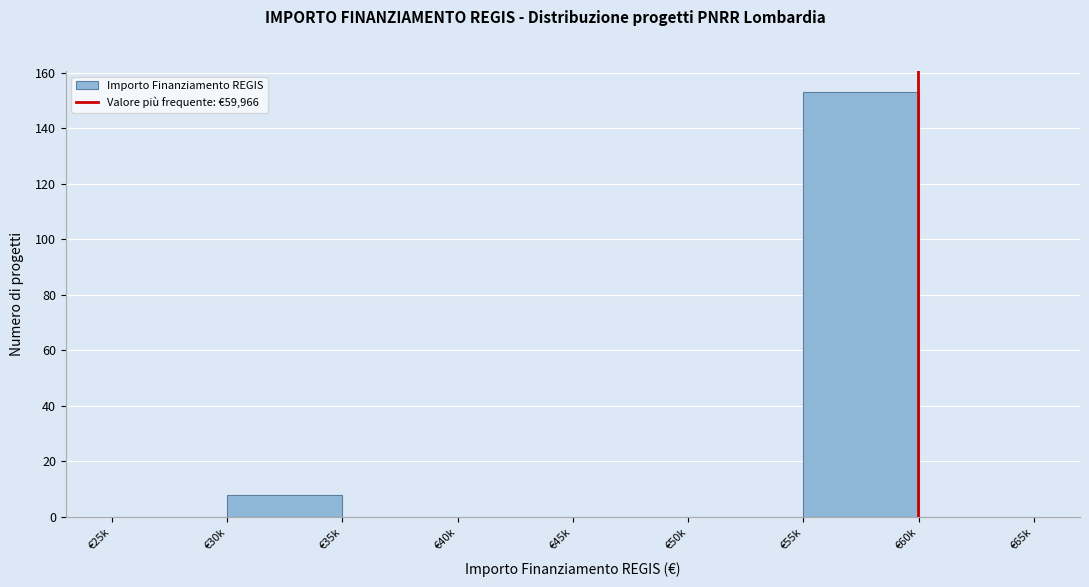

Reading right to left, what are all the values shown in this chart?

€60k=0	€55k=153	€50k=0	€45k=0	€40k=0	€35k=0	€30k=8	€25k=0